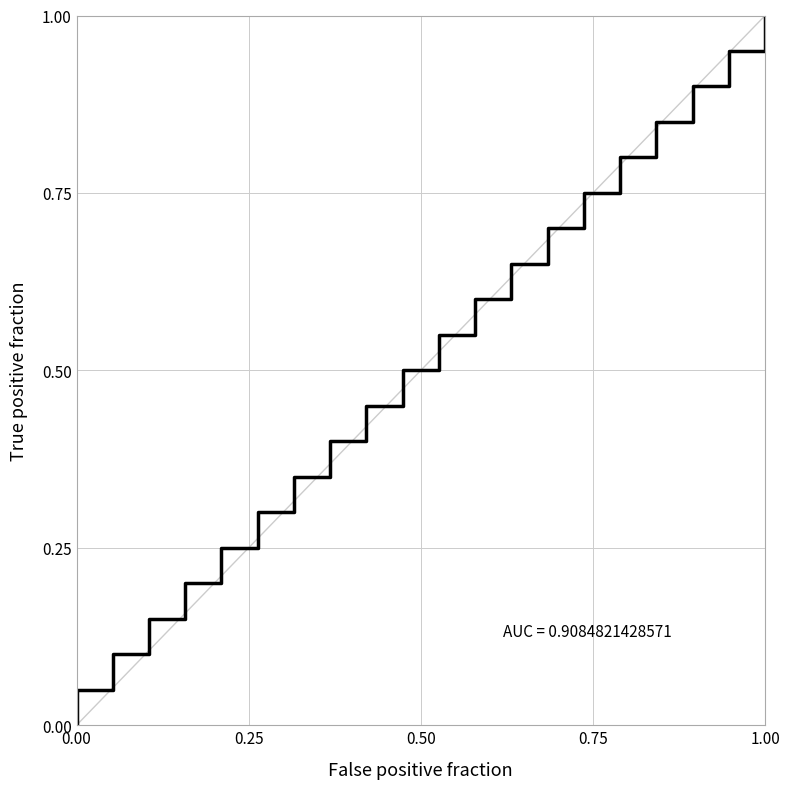

Which category has the highest value across all series?

1.00